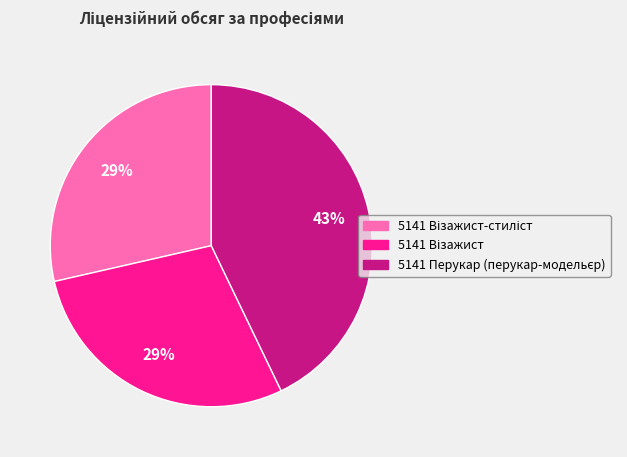

Count the number of slices in the pie.

3